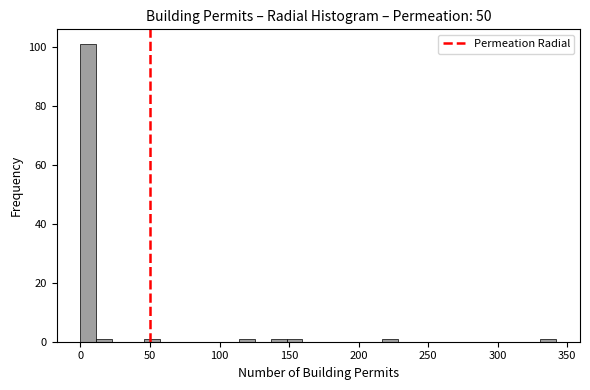

Around what value on the x-axis is the tallest bar? Give the approximate position of its centre, as read against the axis.

5